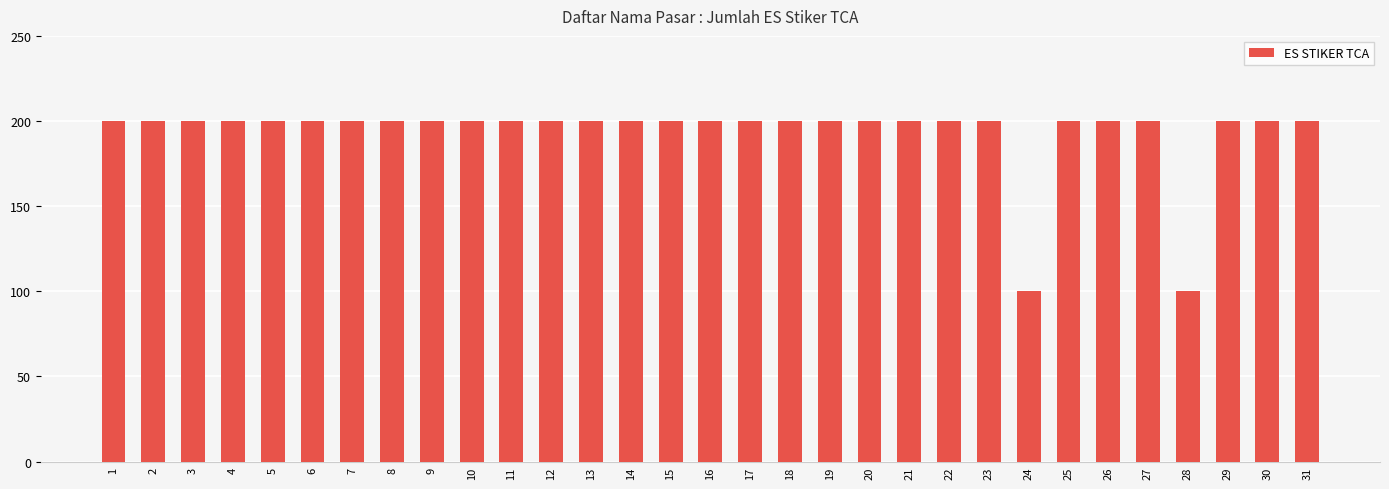

What is the greatest value displayed?

200